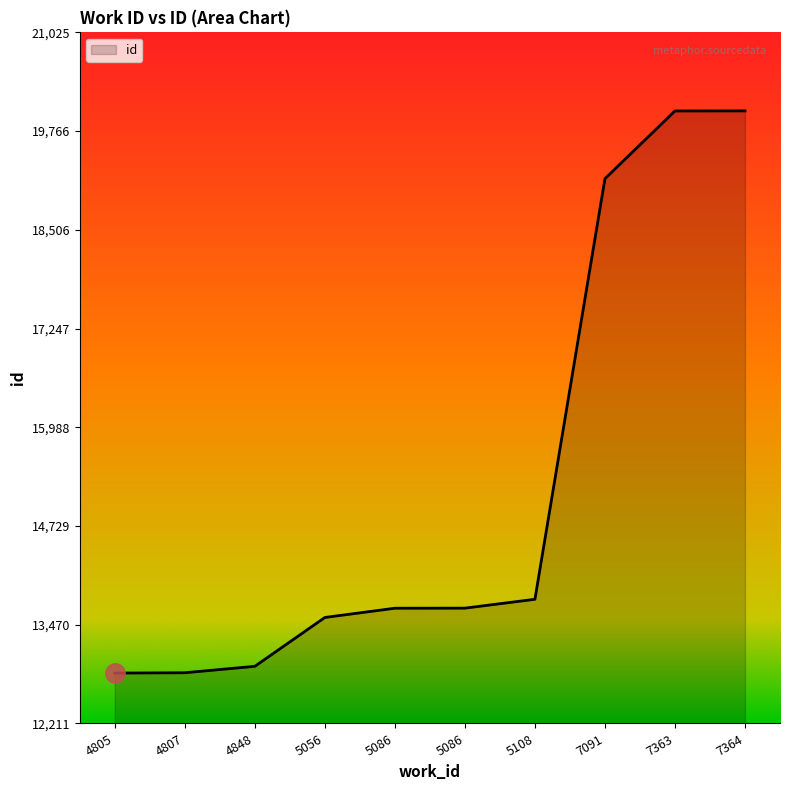

Which label corresponds to the smallest value in the chart?

4805